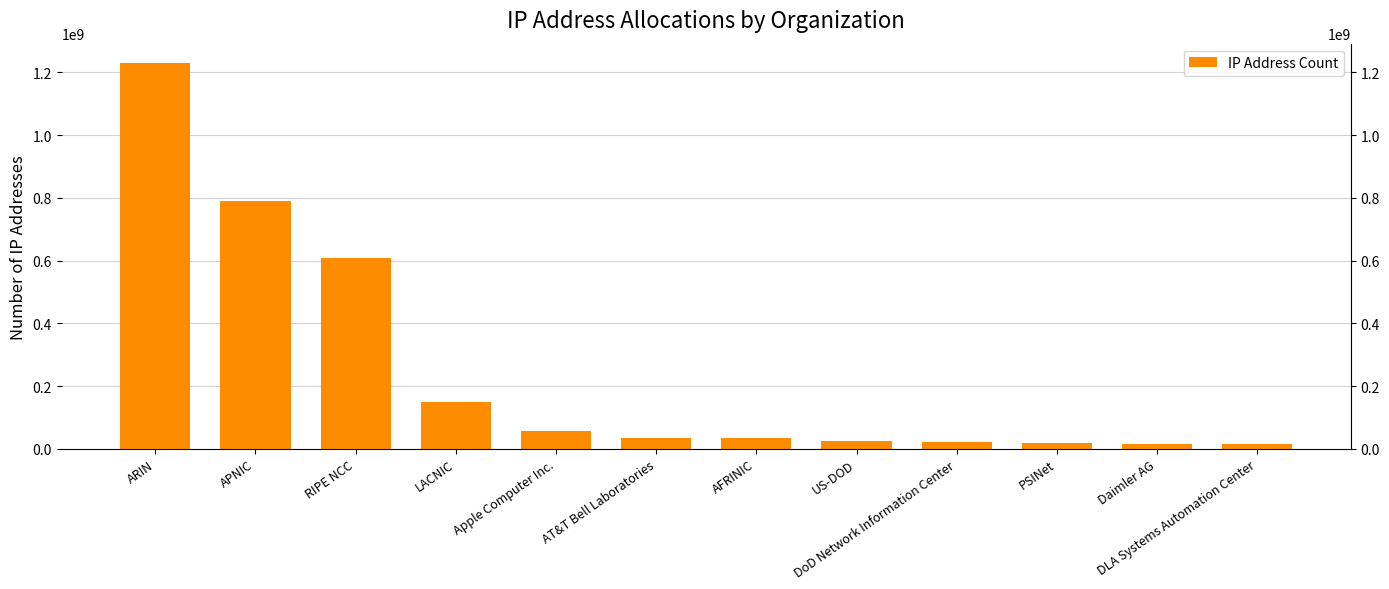

What is the sum of all values?

3000218577